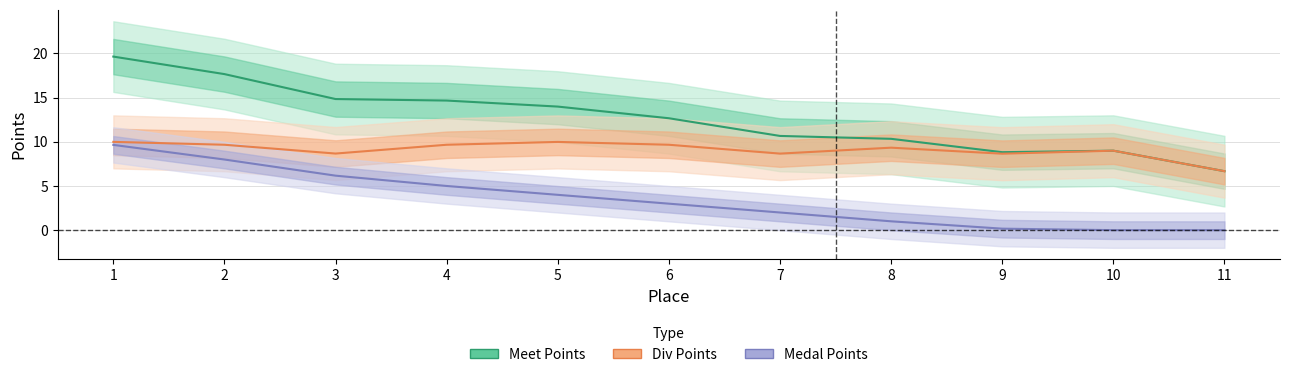

Reading left to right, transcribe all the data shown in this chart.

Meet Points: 19.6	17.7	14.8	14.7	14.0	12.7	10.7	10.3	8.8	9.0	6.7
Div Points: 10.0	9.7	8.7	9.7	10.0	9.7	8.7	9.3	8.7	9.0	6.7
Medal Points: 9.7	8.0	6.2	5.0	4.0	3.0	2.0	1.0	0.2	0.0	0.0